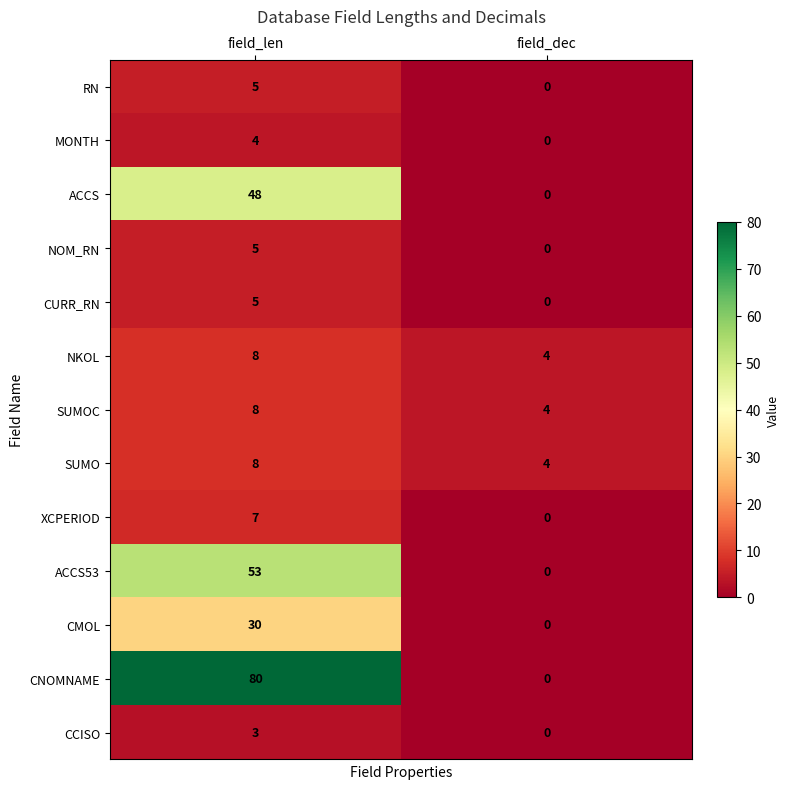

Is it true that MONTH equals 1 at field_len?

False